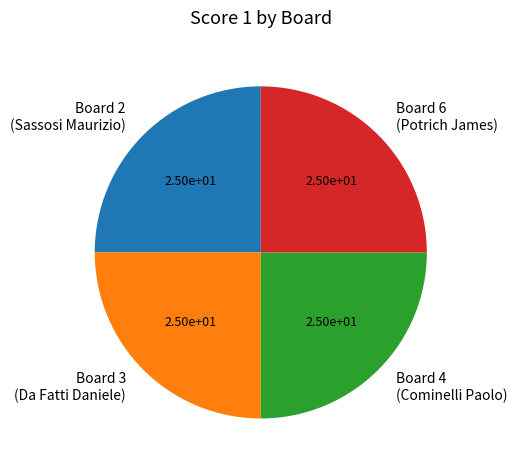

Is Board 6 (Potrich James) the majority of the pie?

No